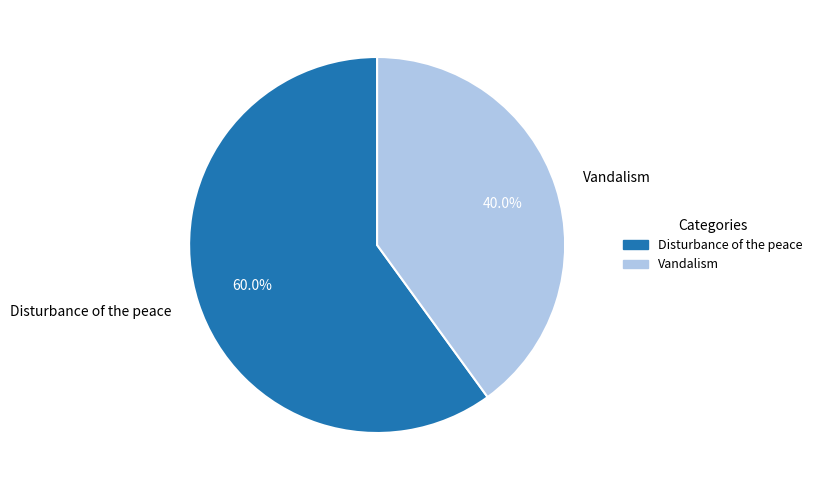

Which slice is the smallest?

Vandalism